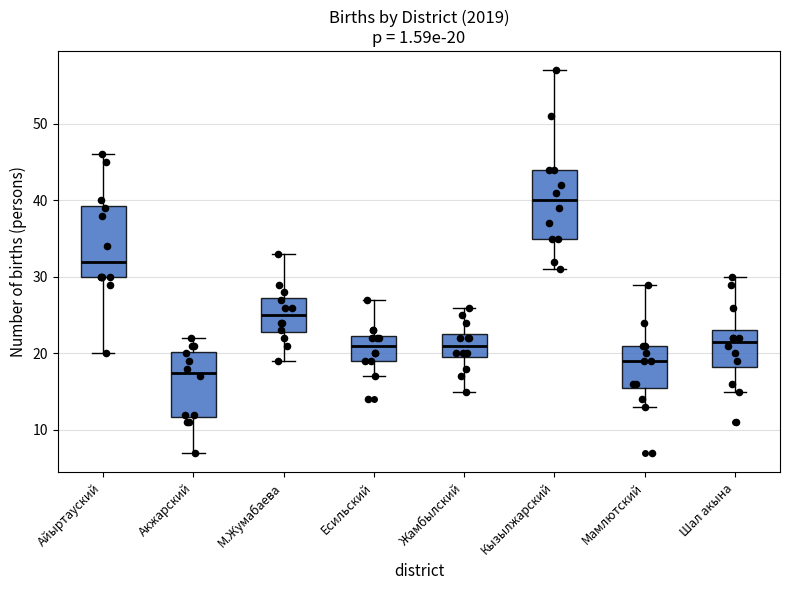

Which box's median line is the highest?

Кызылжарский